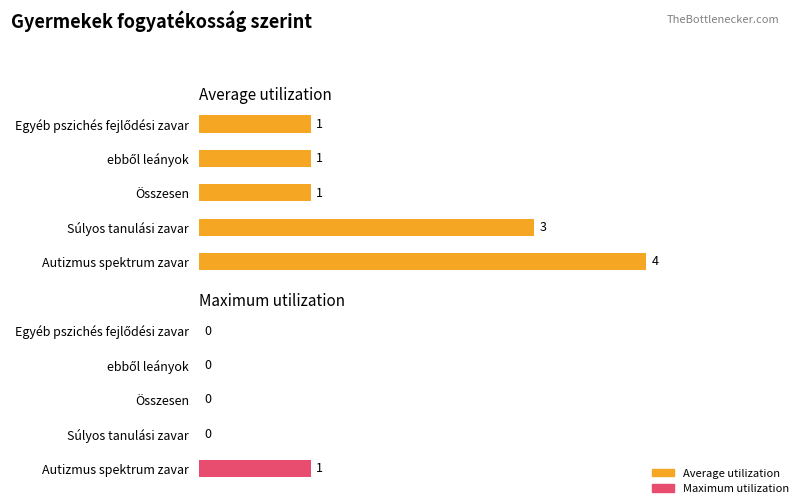

Reading left to right, list all the values displayed in this chart.

Average utilization: 4	3	1	1	1
Maximum utilization: 1	0	0	0	0